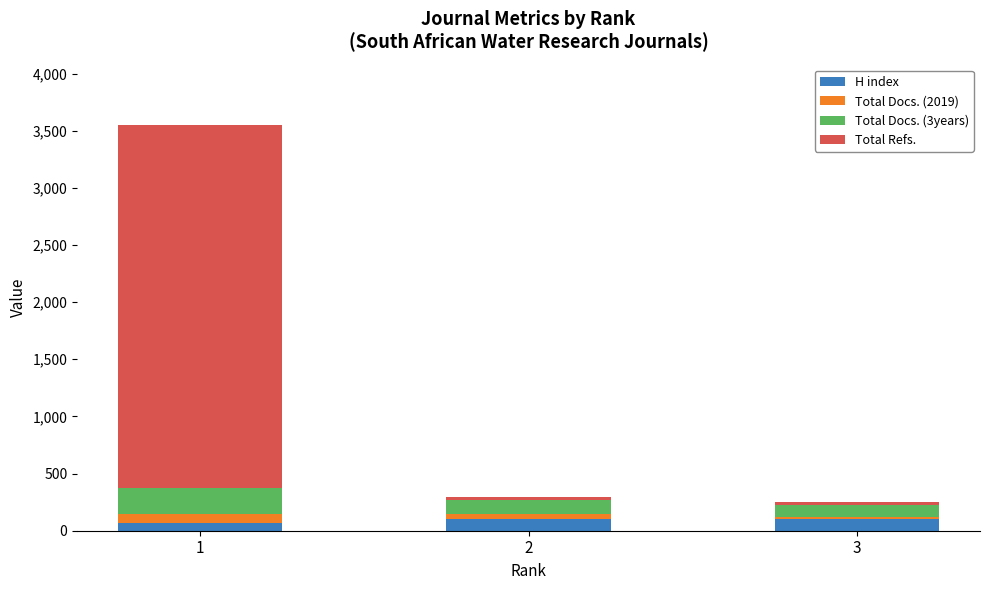

What is the sum of all H index values?

274